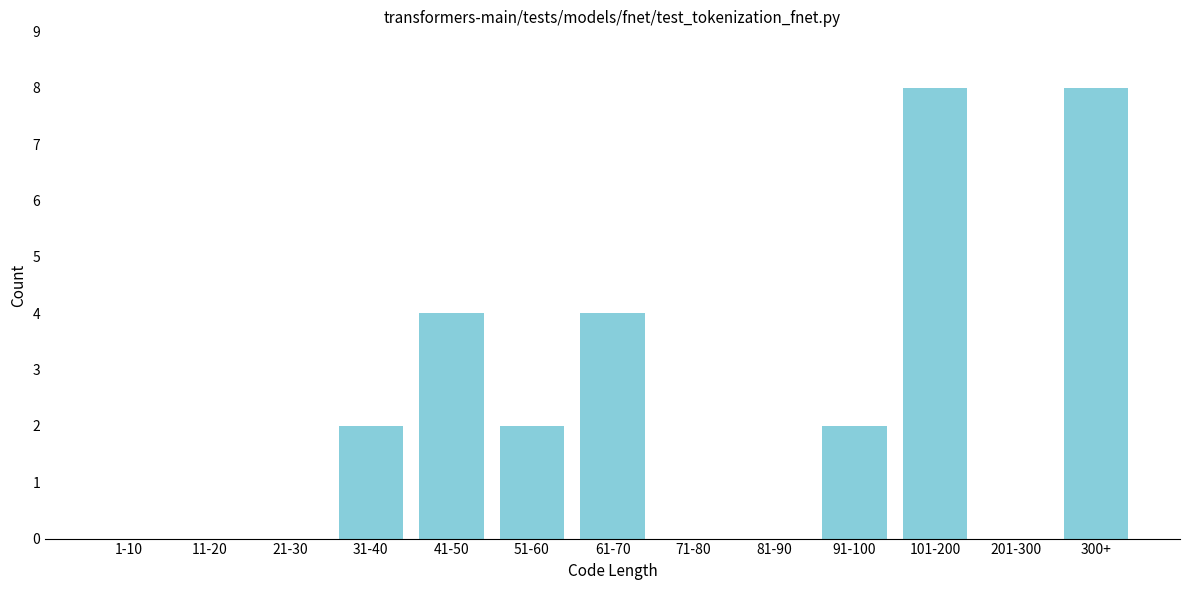

Reading left to right, extract all data points from this chart.

1-10=0	11-20=0	21-30=0	31-40=2	41-50=4	51-60=2	61-70=4	71-80=0	81-90=0	91-100=2	101-200=8	201-300=0	300+=8